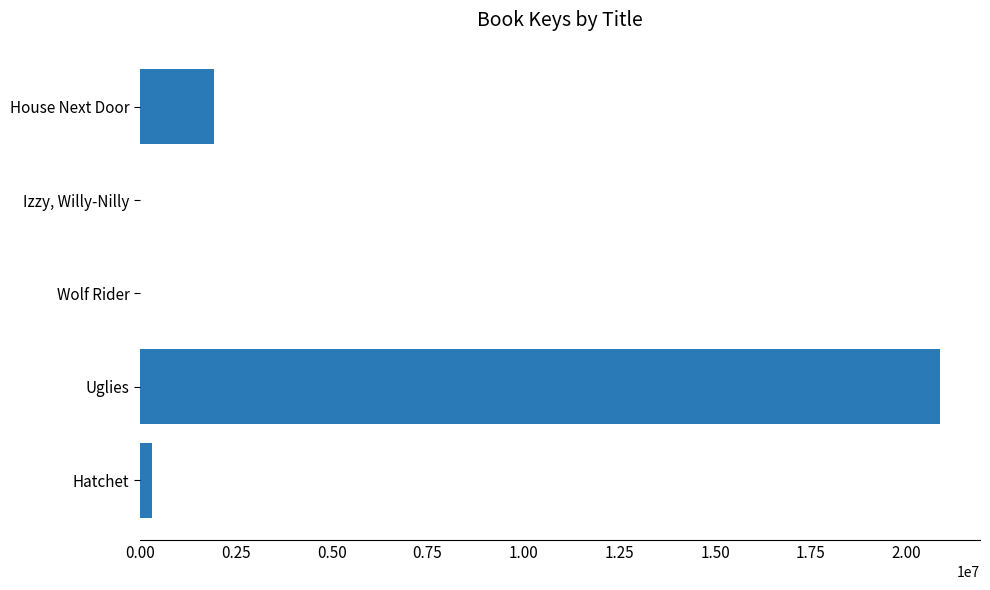

What is the sum of all values?

23133556